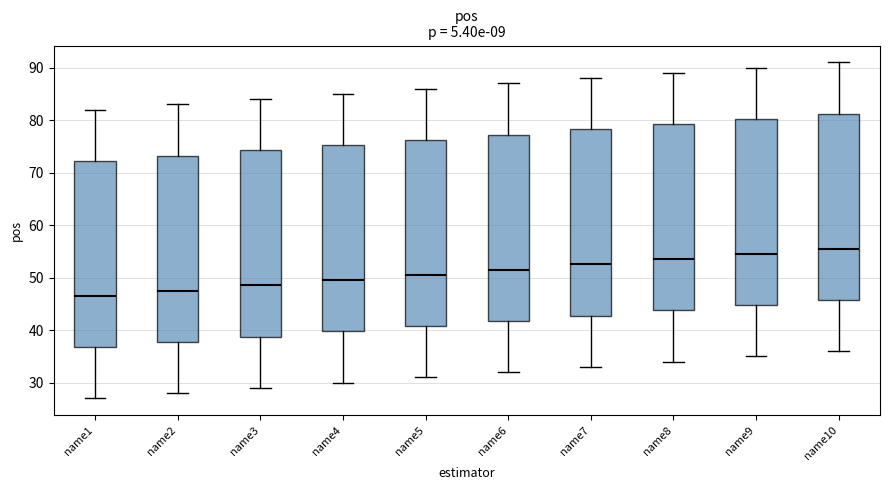

Reading left to right, read every box against the y-axis: the position of its median line, the range the box covers, and the ends of its whiskers. The values are not printed on the chart, so give them approximately, as read against the axis.

name1: median 47, box 37 to 72, whiskers 27 to 82
name2: median 48, box 38 to 73, whiskers 28 to 83
name3: median 49, box 39 to 74, whiskers 29 to 84
name4: median 50, box 40 to 75, whiskers 30 to 85
name5: median 51, box 41 to 76, whiskers 31 to 86
name6: median 52, box 42 to 77, whiskers 32 to 87
name7: median 53, box 43 to 78, whiskers 33 to 88
name8: median 54, box 44 to 79, whiskers 34 to 89
name9: median 55, box 45 to 80, whiskers 35 to 90
name10: median 56, box 46 to 81, whiskers 36 to 91